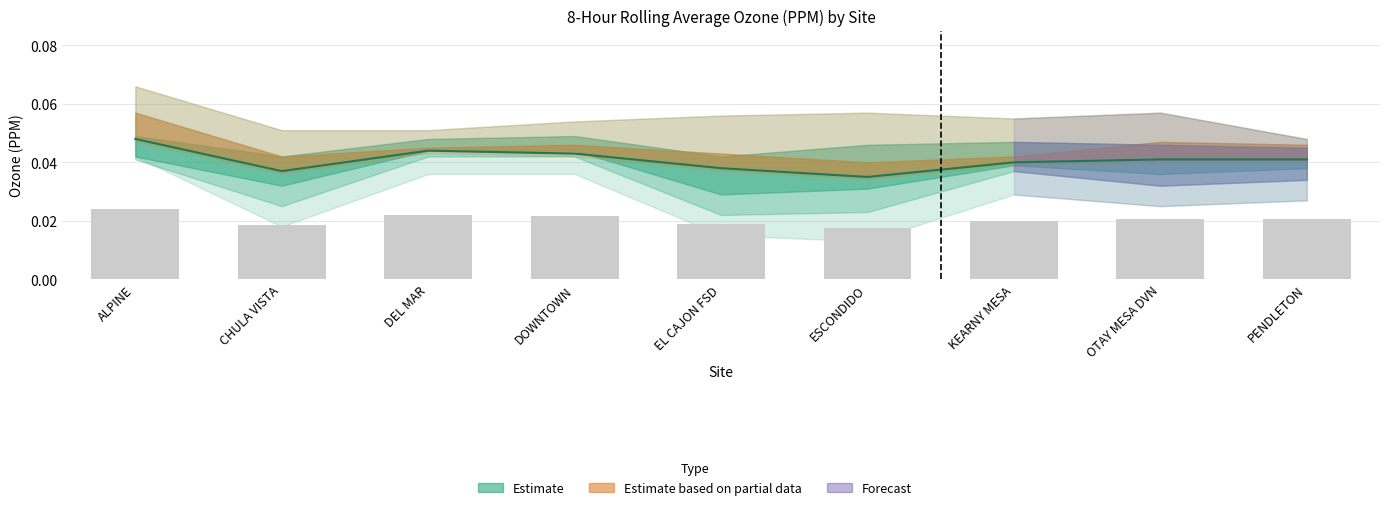

At how many categories does at least one series exceed 0?

9